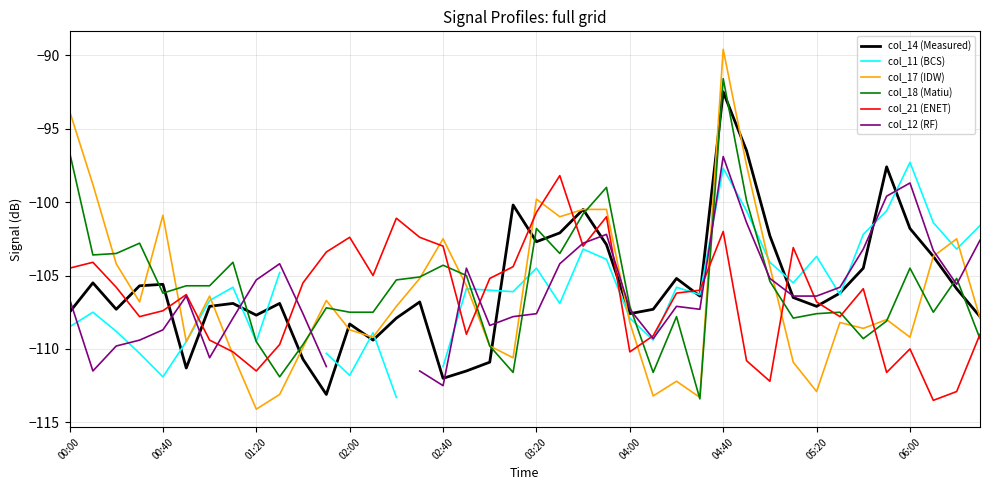

The col_14 (Measured) series shows -92.5 at 04:40. True or false?

True